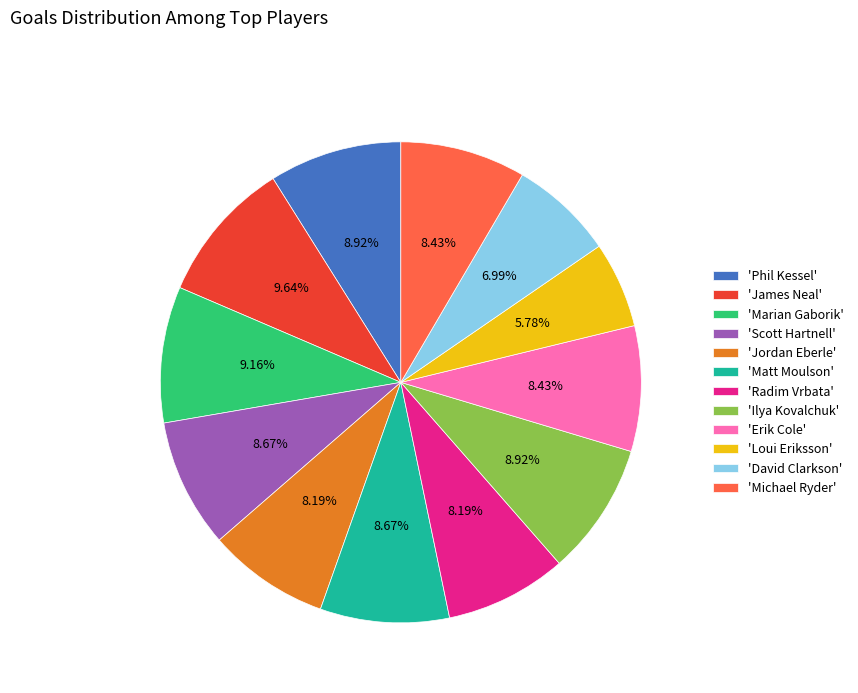

Combined, do 'James Neal' and 'Loui Eriksson' account for over 50%?

No